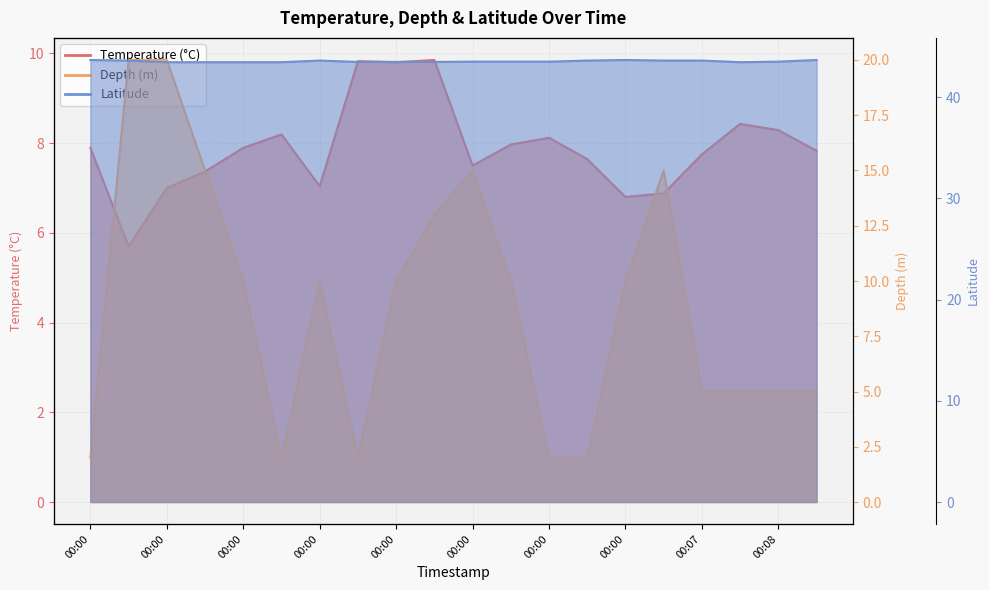

Rank the series by their maximum value, from highest to lowest.

Latitude, Depth (m), Temperature (°C)